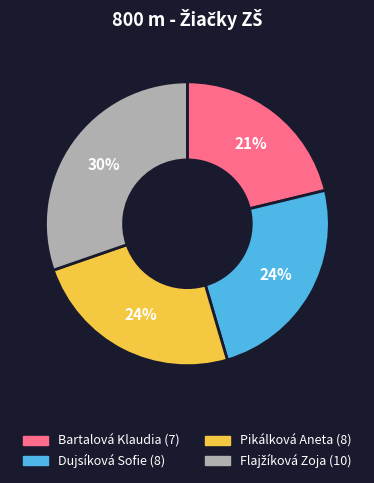

Is it true that Dujsíková Sofie (8) is 24% of the pie?

True